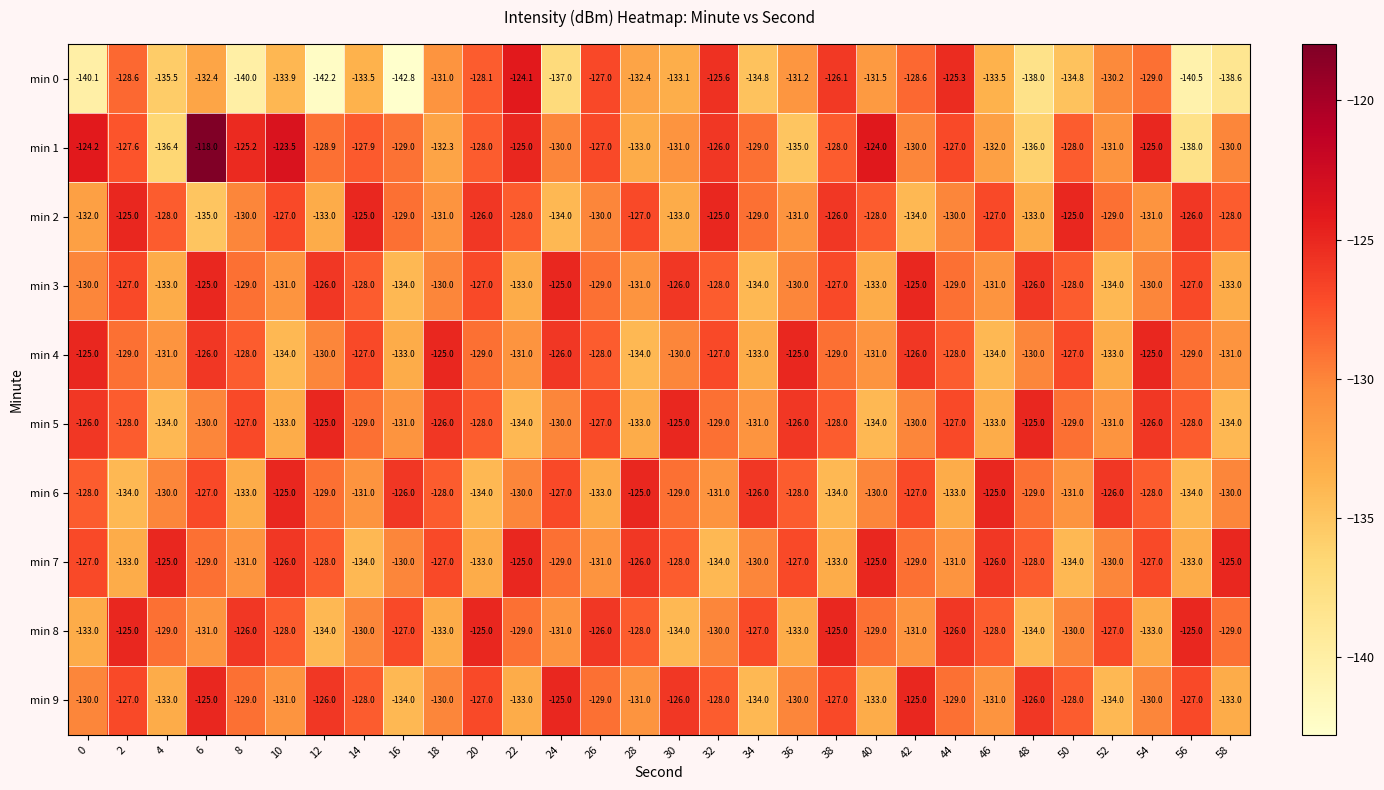

The min 1 series shows -127.0 at 26. True or false?

True